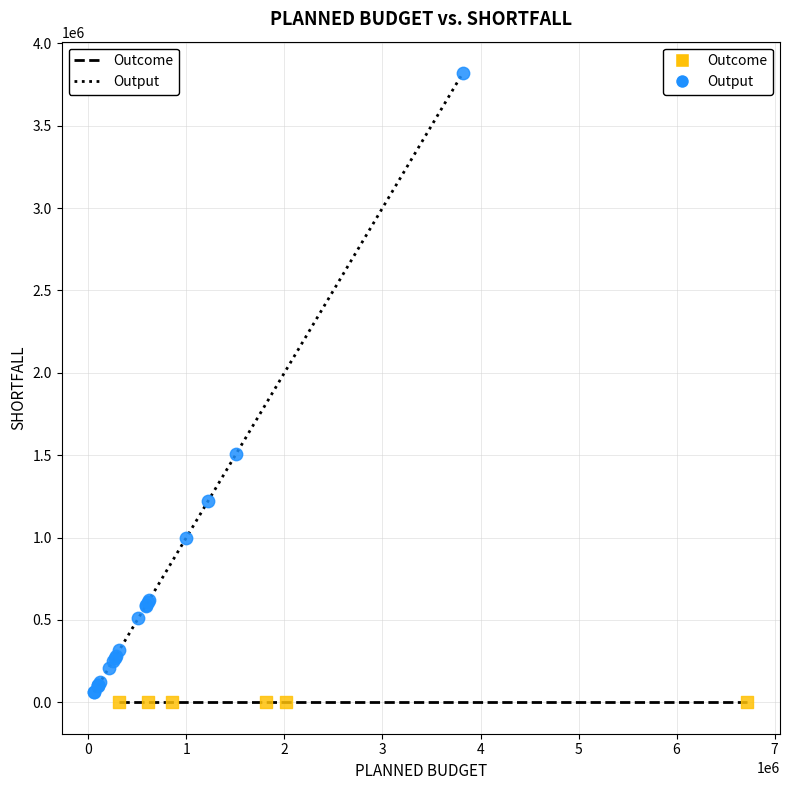

What are all the series names shown in the legend?

Outcome, Output